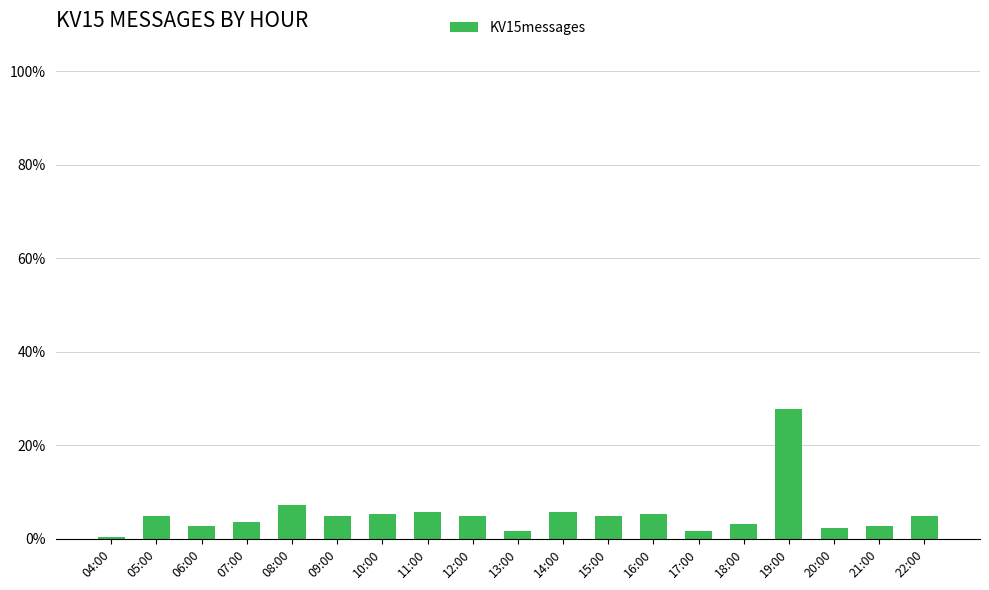

What is the difference between the maximum and second lowest values?

25.9